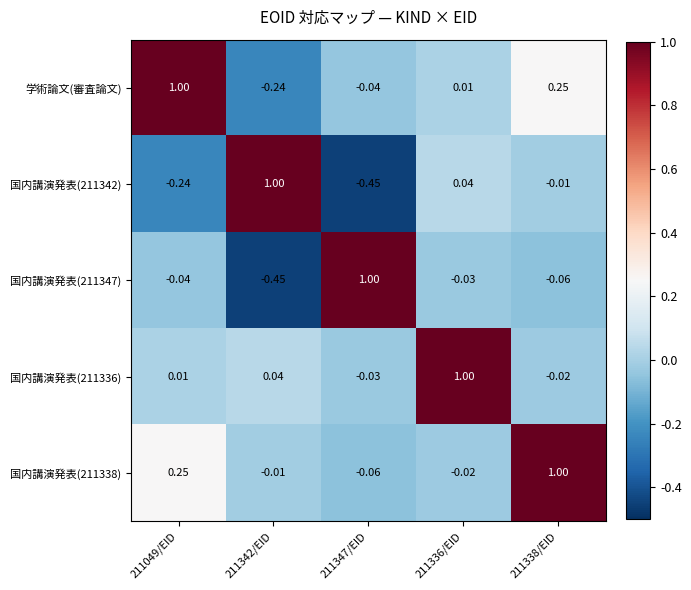

Is the value of 国内講演発表(211342) at 211338/EID greater than the value of 国内講演発表(211347) at 211049/EID?

Yes